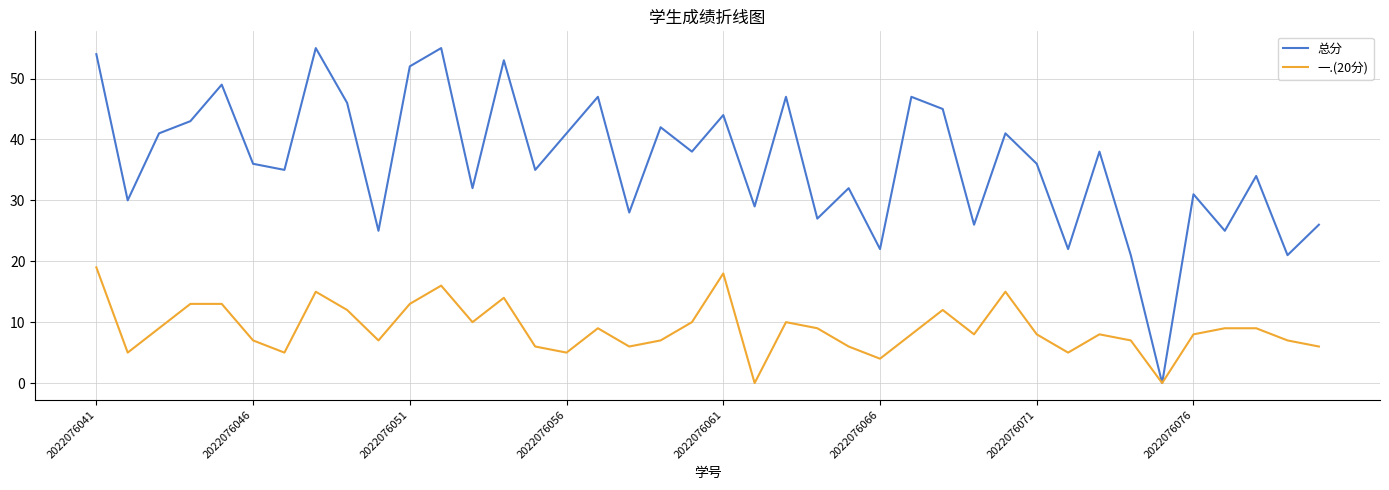

What is the maximum value shown in the chart?

55